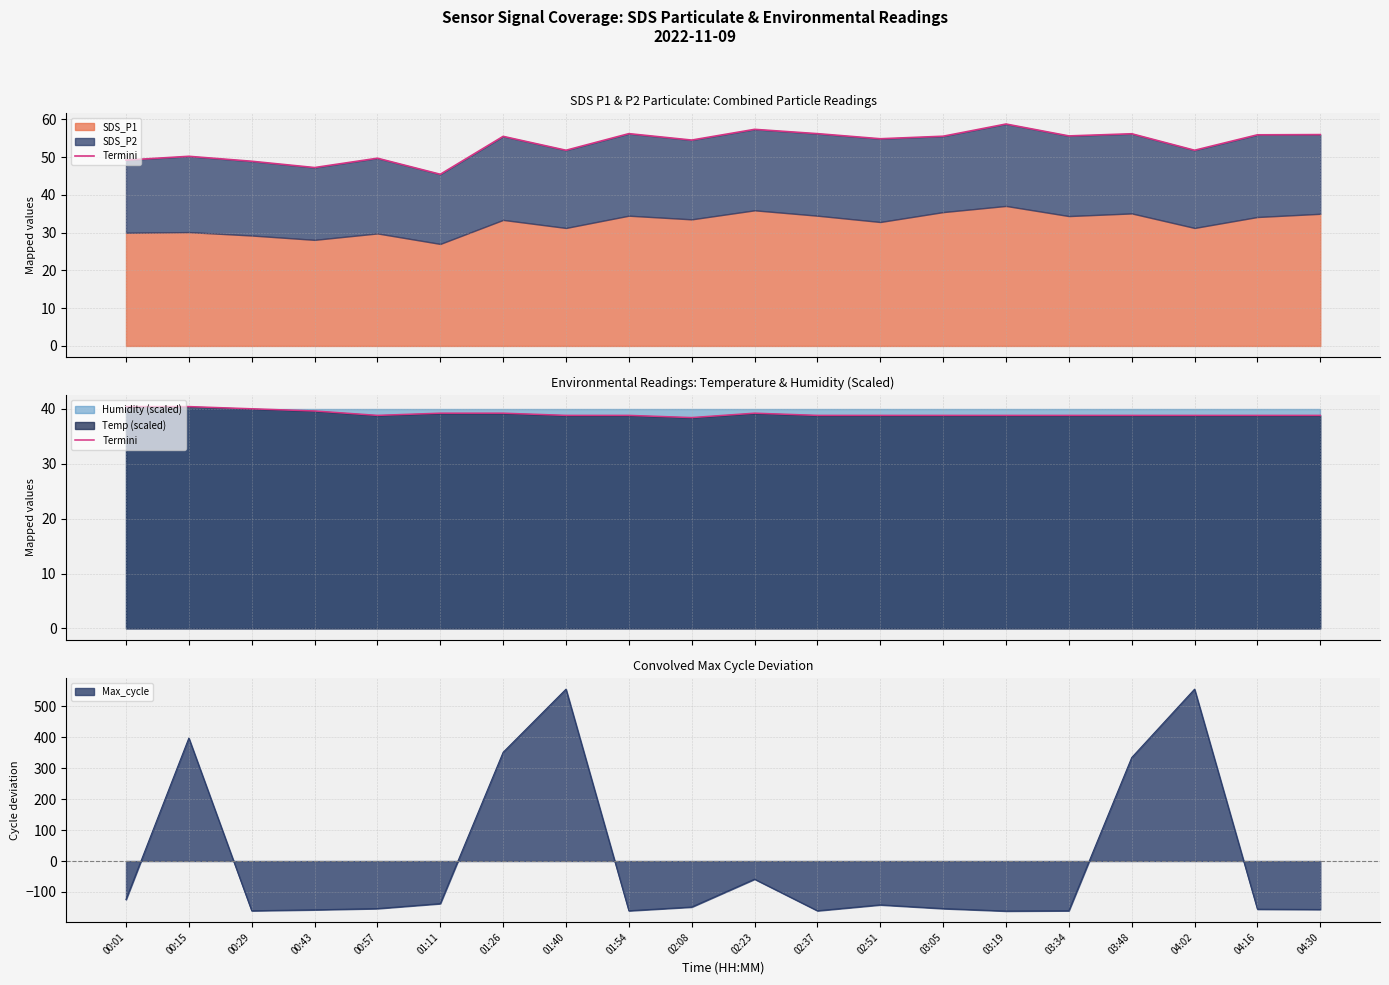

What is the label of the 12th point from the left?

02:37